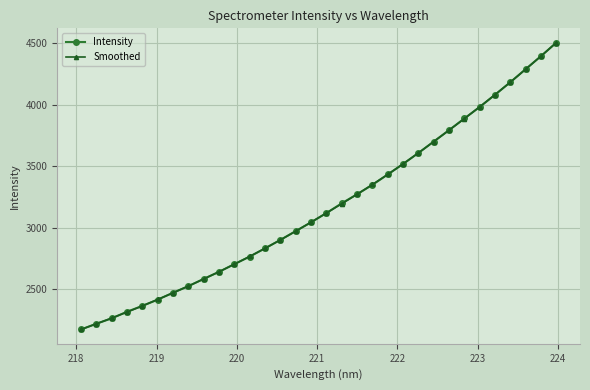

What is the value of the Intensity point at the 22nd from the left?

3519.5